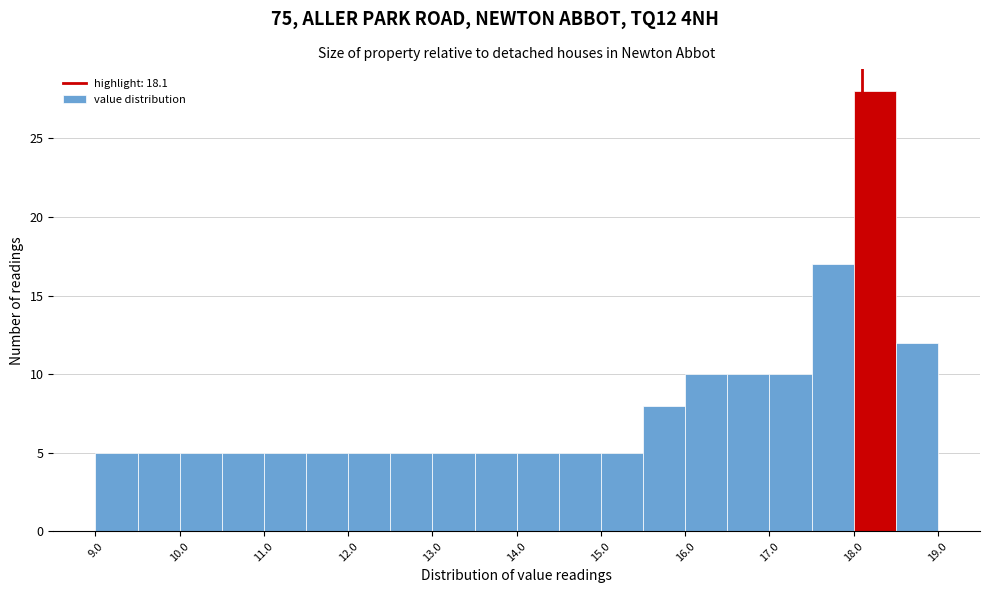

Reading left to right, transcribe this chart: for each bar, give the range it covers on the x-axis and its height. The values are not printed on the chart, so give them approximately, as read against the axis.

9.0 to 9.5: 5
9.5 to 10.0: 5
10.0 to 10.5: 5
10.5 to 11.0: 5
11.0 to 11.5: 5
11.5 to 12.0: 5
12.0 to 12.5: 5
12.5 to 13.0: 5
13.0 to 13.5: 5
13.5 to 14.0: 5
14.0 to 14.5: 5
14.5 to 15.0: 5
15.0 to 15.5: 5
15.5 to 16.0: 8
16.0 to 16.5: 10
16.5 to 17.0: 10
17.0 to 17.5: 10
17.5 to 18.0: 17
18.0 to 18.5: 28
18.5 to 19.0: 12